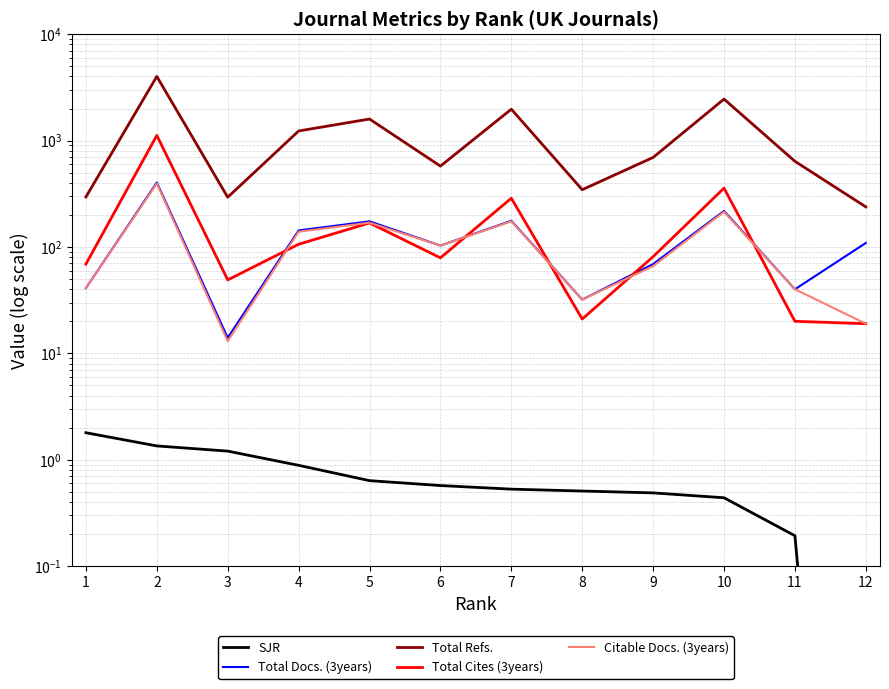

What is the average value of the Citable Docs. (3years) series?

117.0